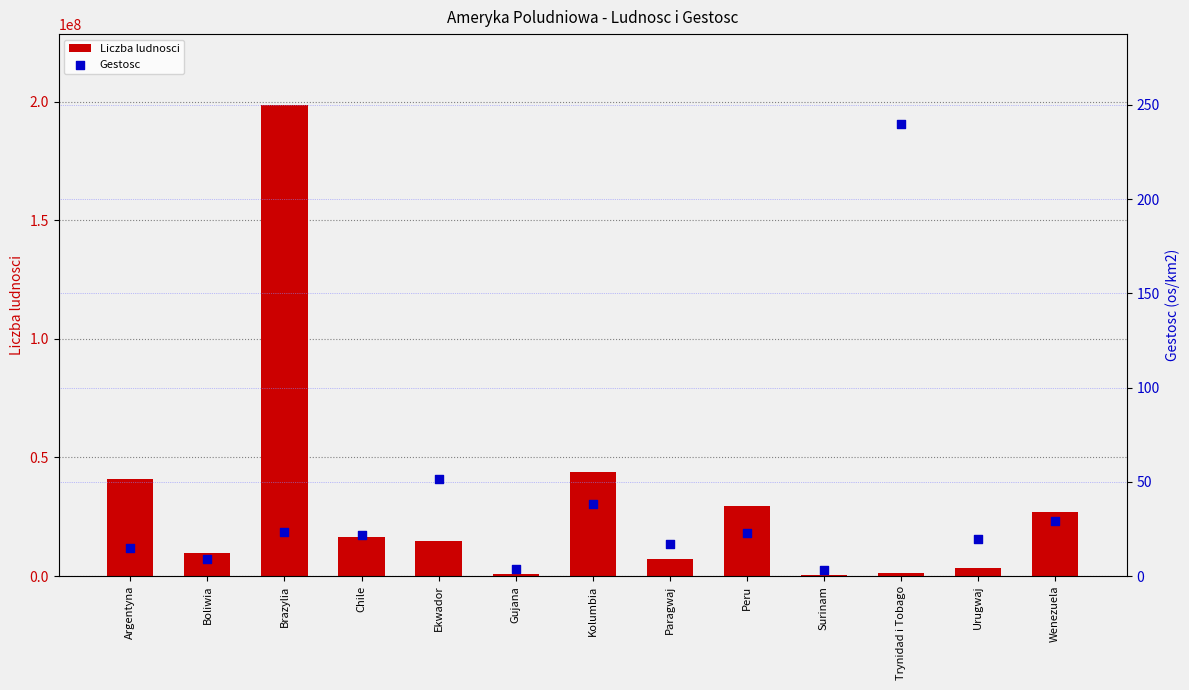

Which series has the largest Y range (max minus min)?

Liczba ludnosci